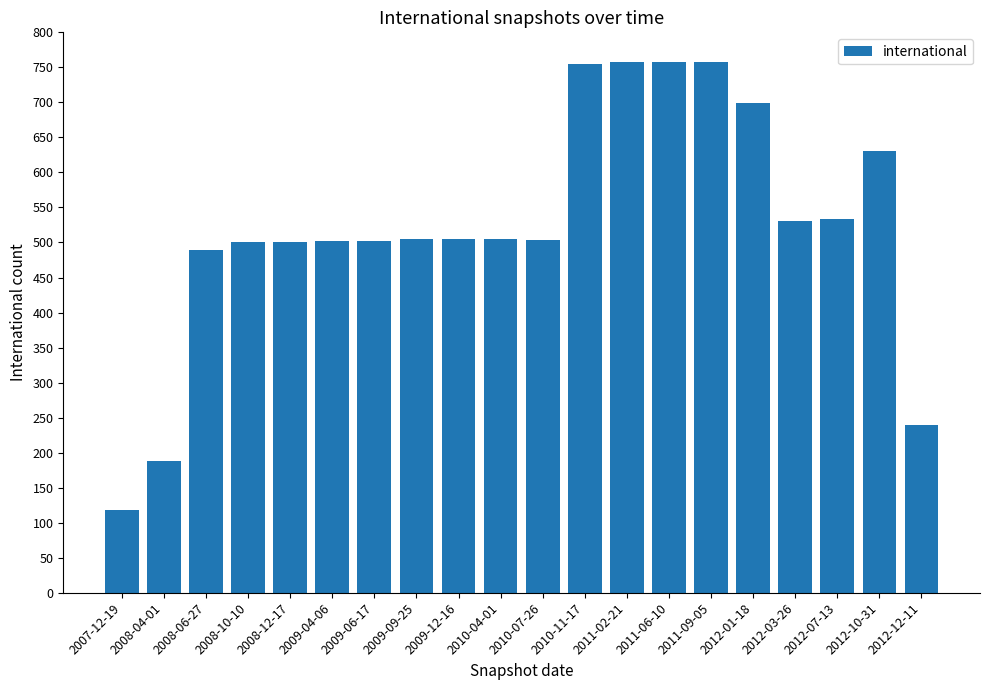

What is the average value?

524